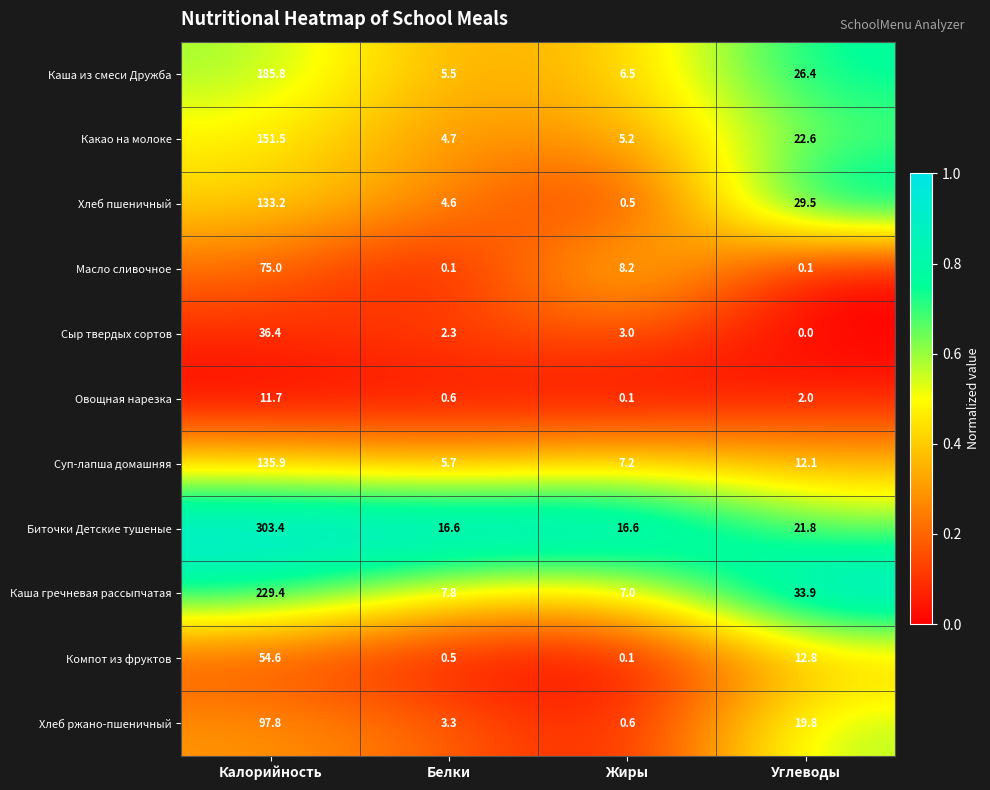

What is the difference between the maximum and minimum values in the Каша гречневая рассыпчатая series?

222.4